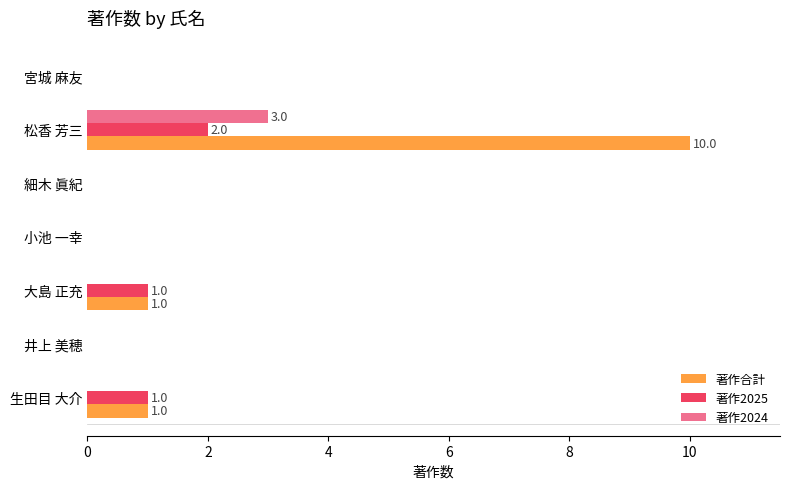

Is it true that 著作2024 equals 5 at 松香 芳三?

False